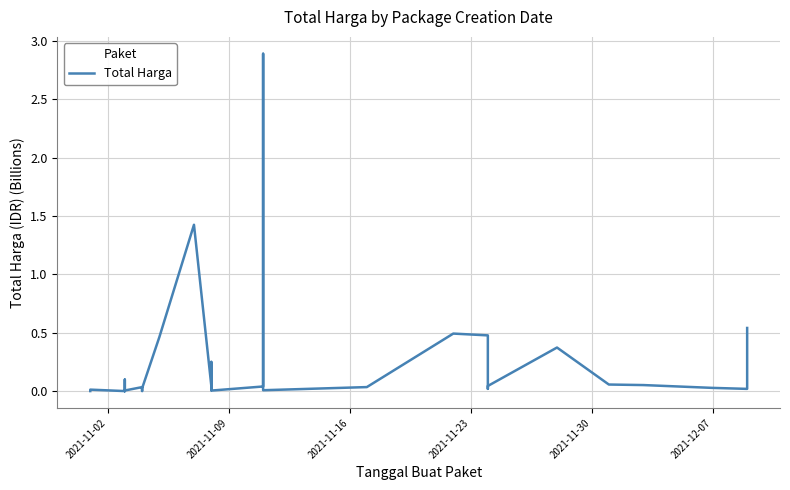

How many lines are shown in the chart?

1